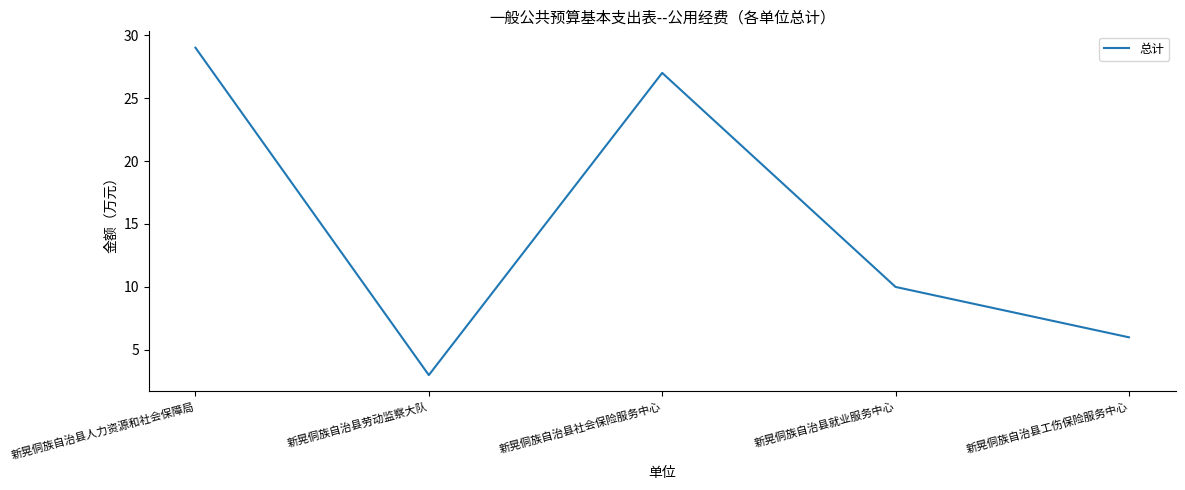

Between 新晃侗族自治县劳动监察大队 and 新晃侗族自治县人力资源和社会保障局, which is larger?

新晃侗族自治县人力资源和社会保障局